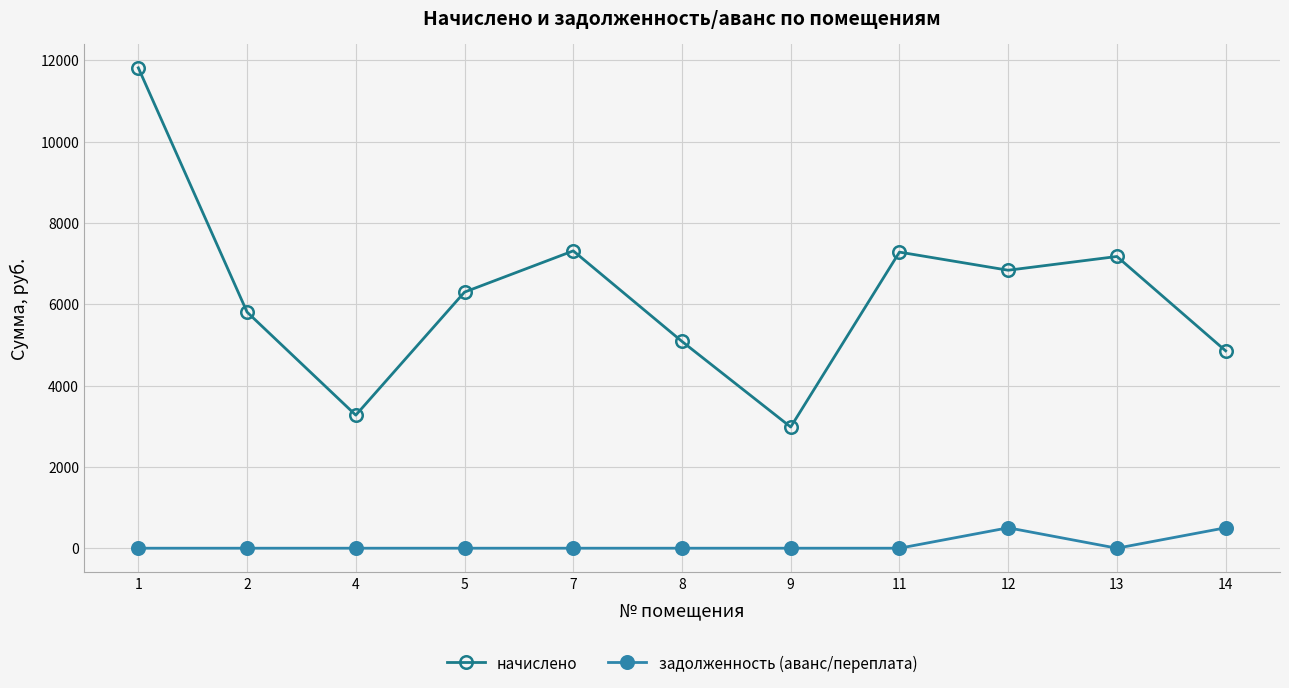

True or false: задолженность (аванс/переплата) and начислено cross at least once.

False